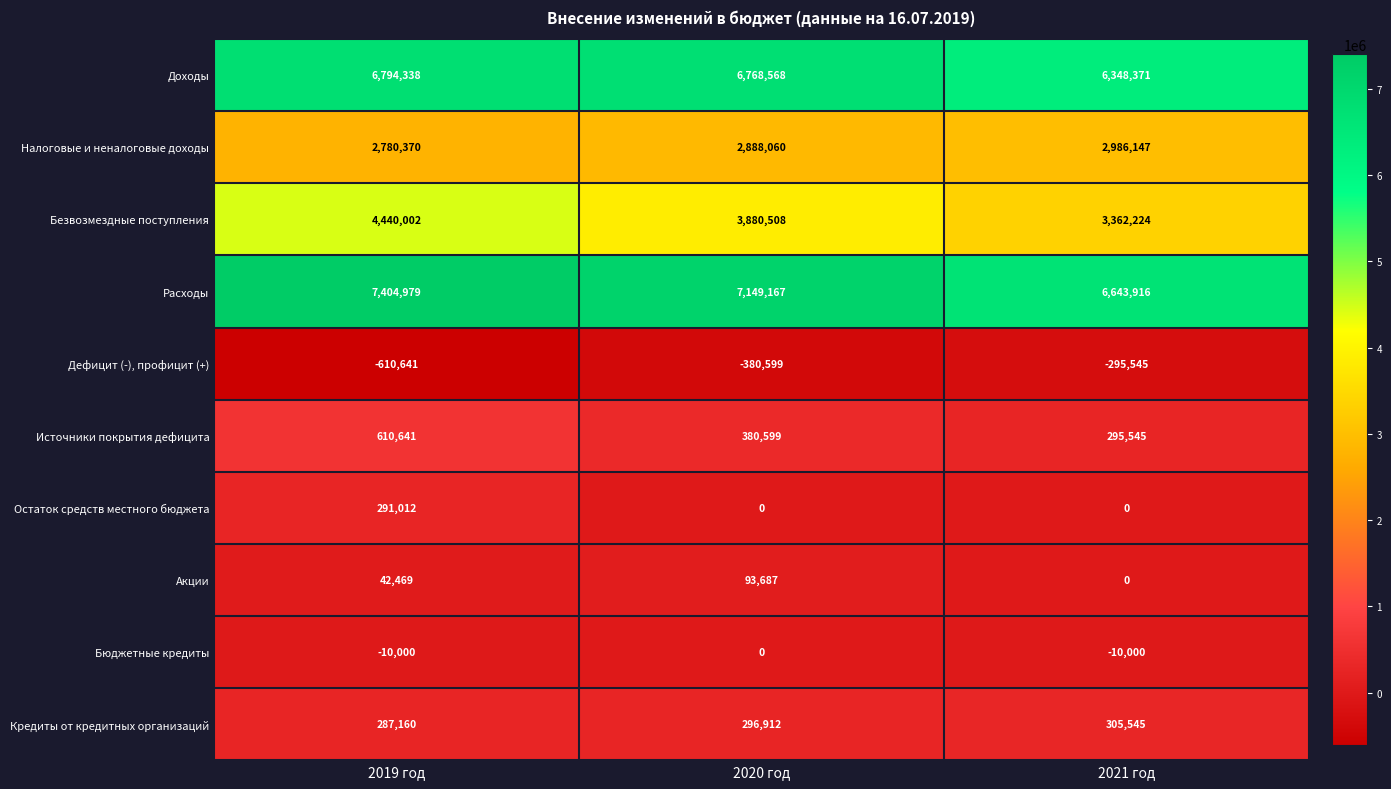

Which series changed the most between 2019 год and 2020 год?

Безвозмездные поступления